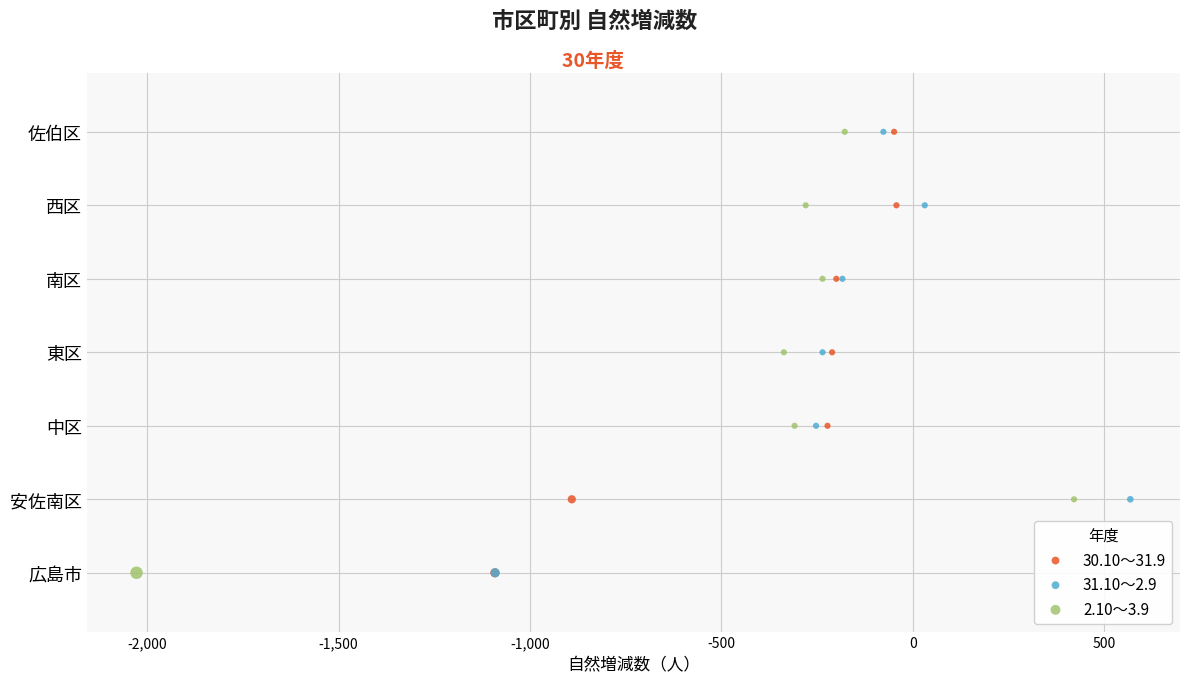

What are all the series names shown in the legend?

30.10～31.9, 31.10～2.9, 2.10～3.9